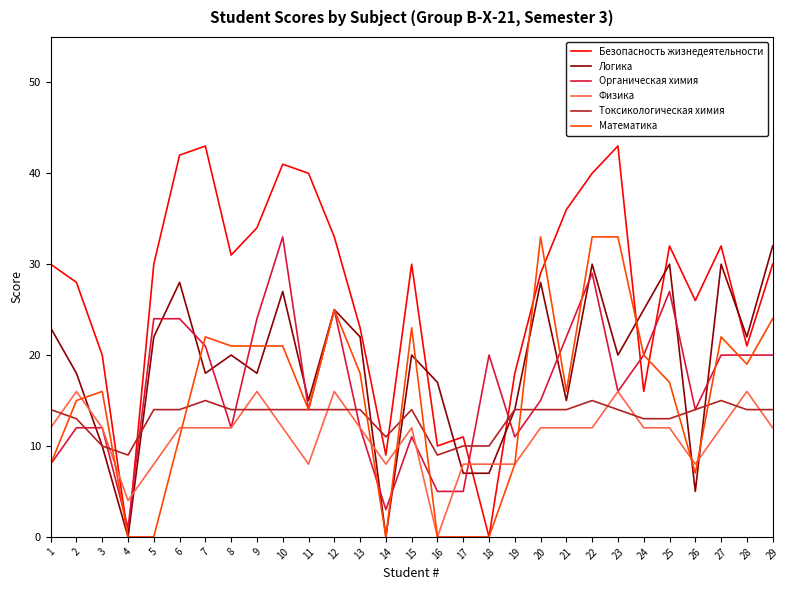

What is the maximum value shown in the chart?

43